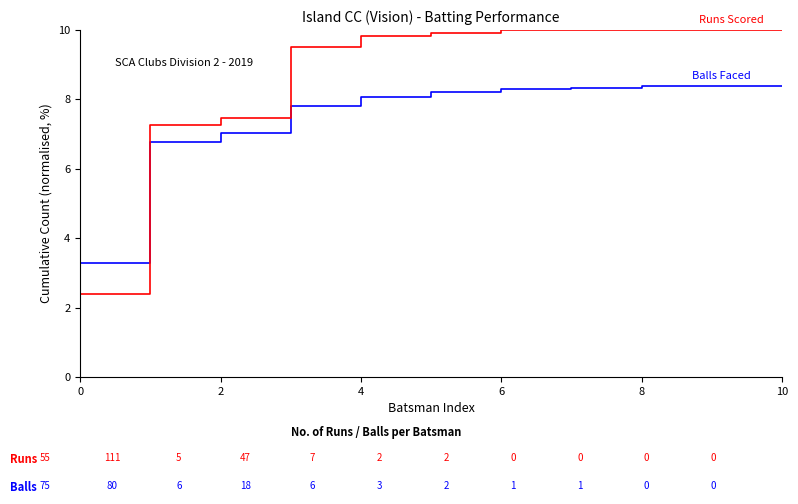

Does the chart have visible grid lines?

No